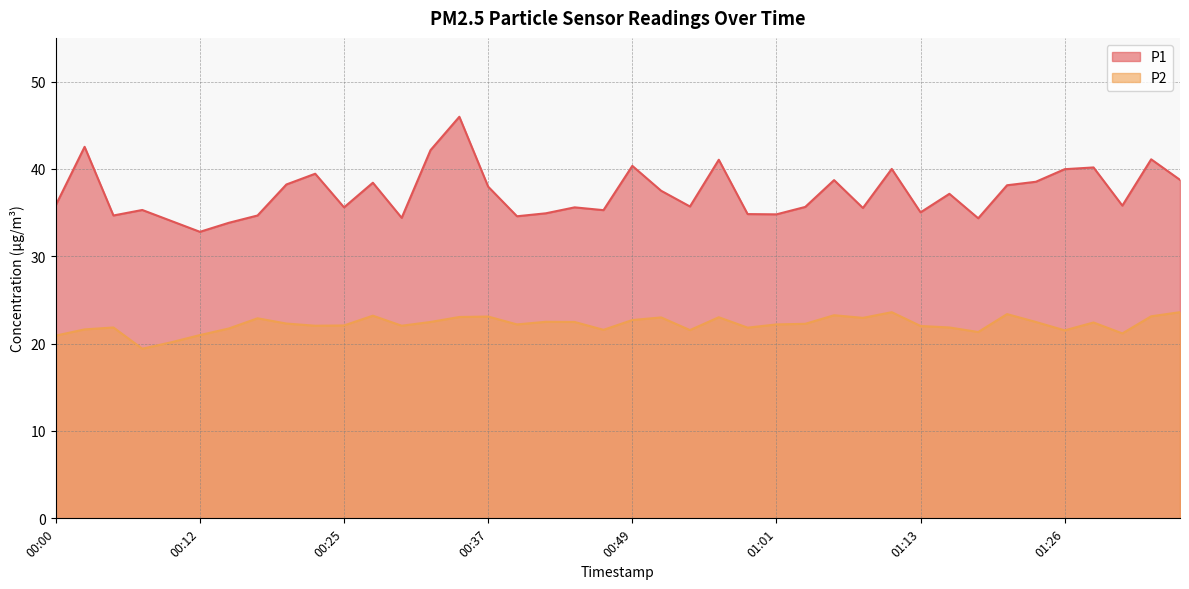

True or false: P1 and P2 intersect in this chart.

False